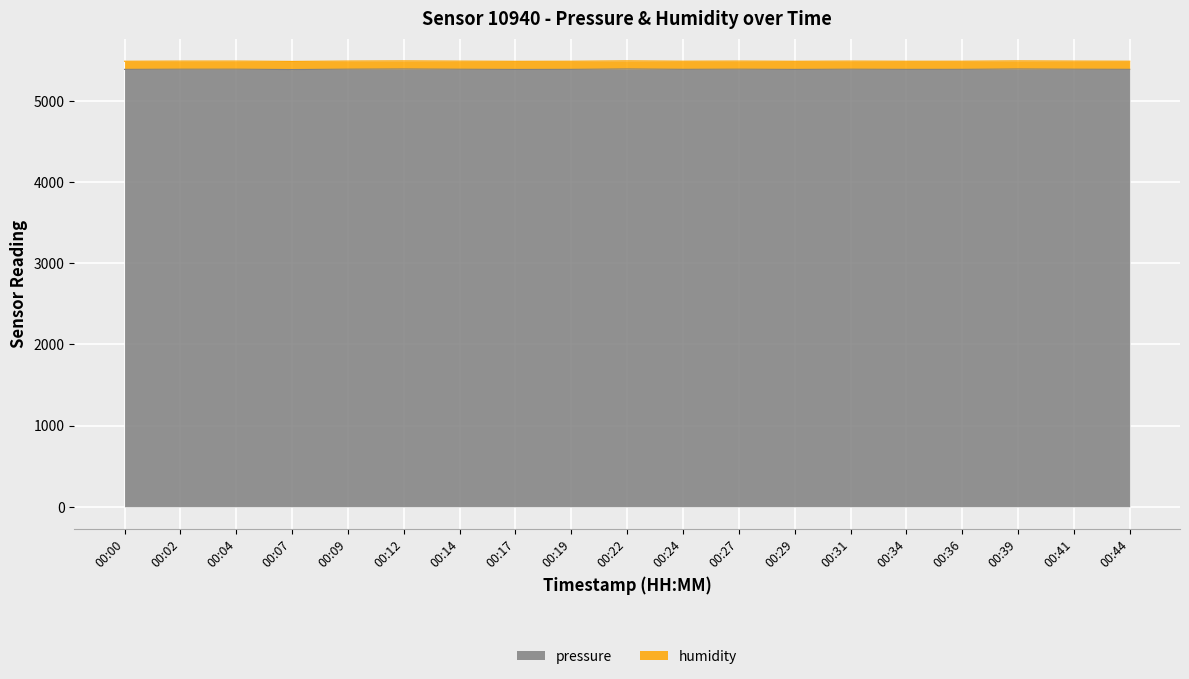

List the labels in order of value, largest first.

00:22, 00:12, 00:39, 00:09, 00:04, 00:27, 00:02, 00:31, 00:41, 00:14, 00:24, 00:36, 00:44, 00:19, 00:00, 00:34, 00:29, 00:17, 00:07